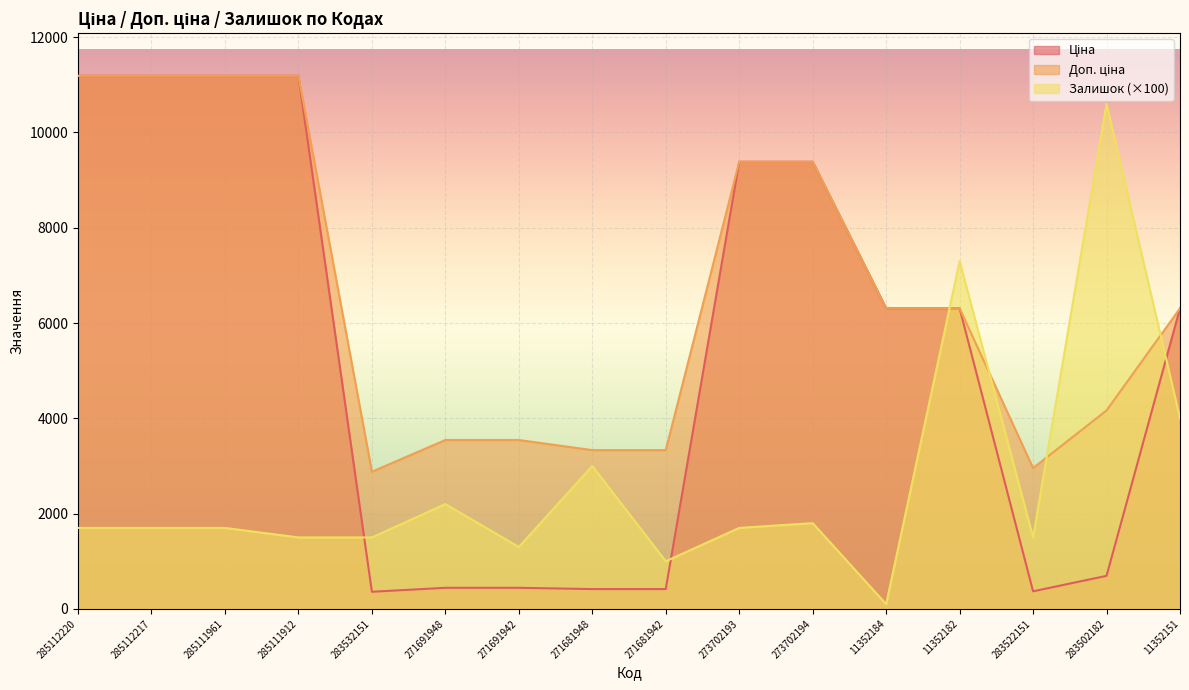

Read the Ціна value at 285112217.

11188.2